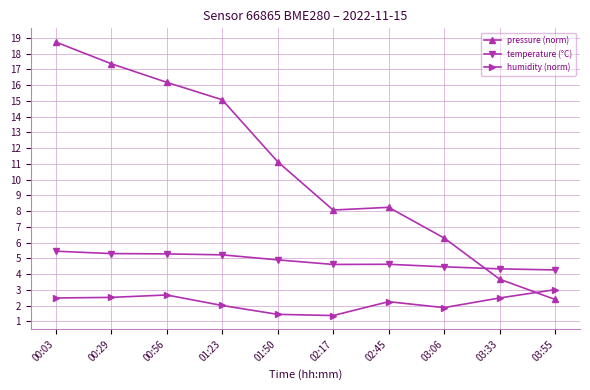

What is the label of the 6th point from the right?

01:50